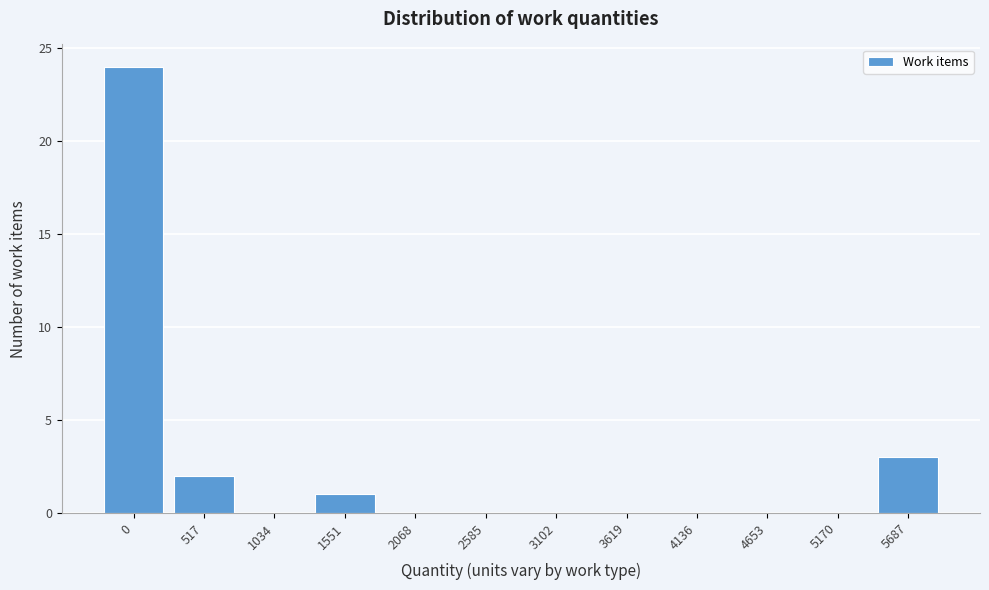

Reading left to right, transcribe all the data shown in this chart.

0=24	517=2	1034=0	1551=1	2068=0	2585=0	3102=0	3619=0	4136=0	4653=0	5170=0	5687=3